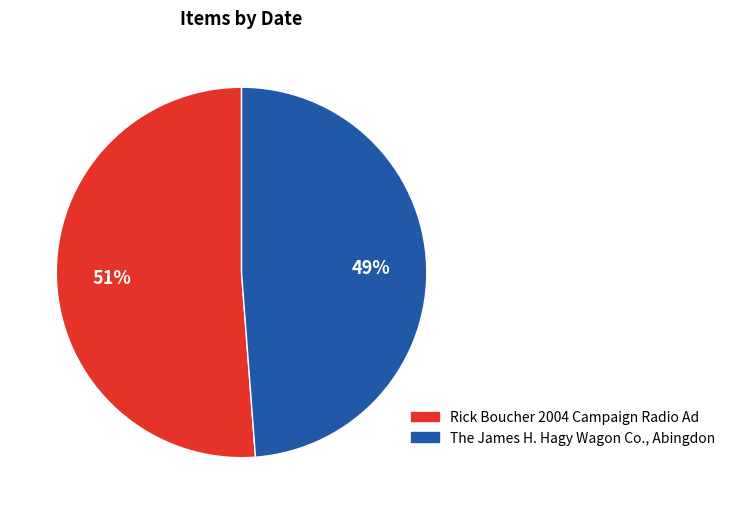

Is there a majority slice in this chart?

Yes